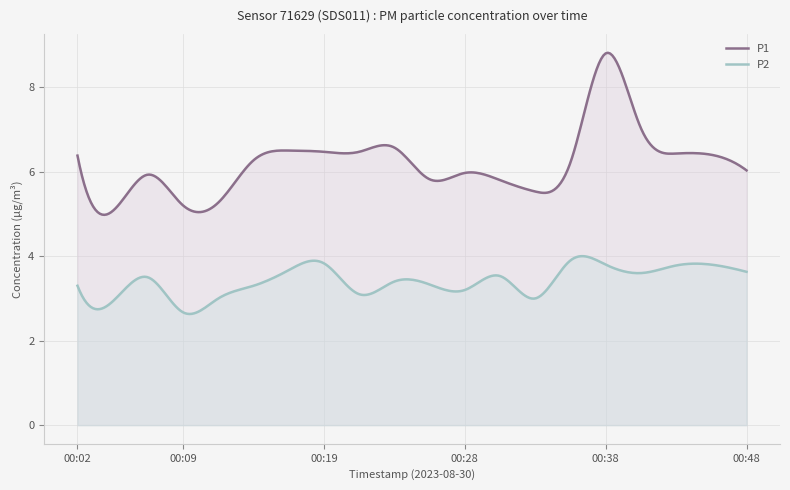

What is the value of the P2 point at the 12th from the left?

3.2